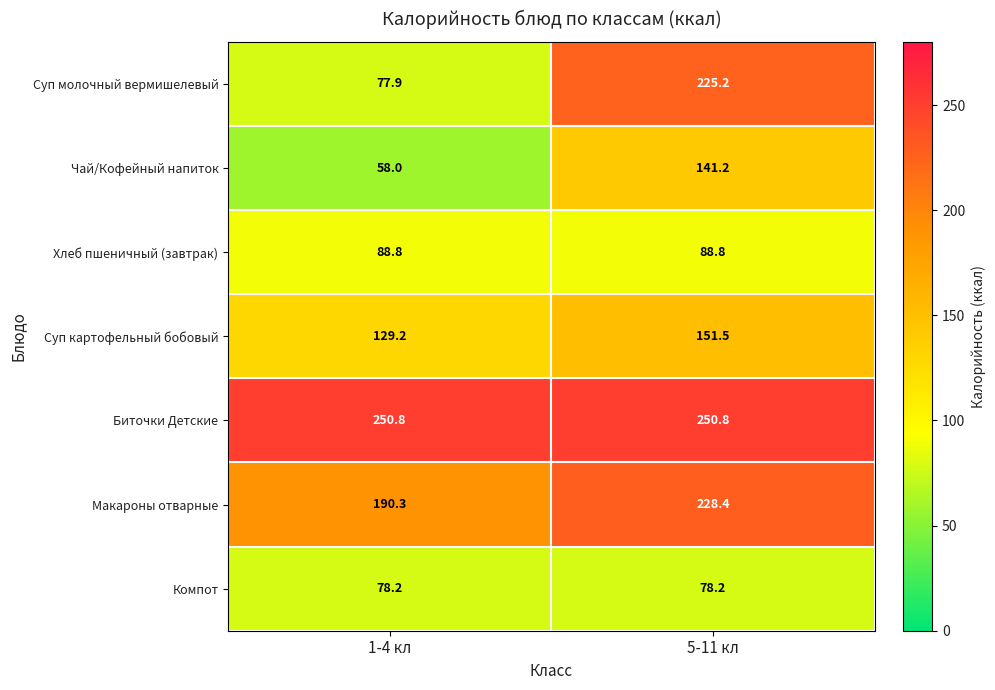

What is the difference between the maximum and minimum values in the Суп картофельный бобовый series?

22.3